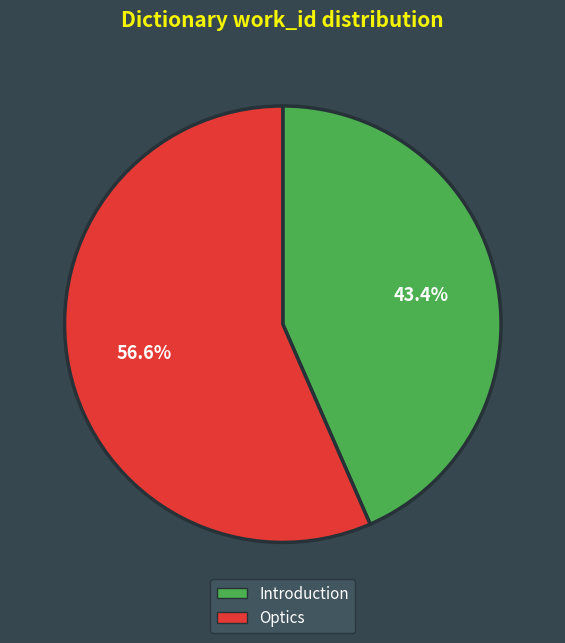

Between Introduction and Optics, which is larger?

Optics